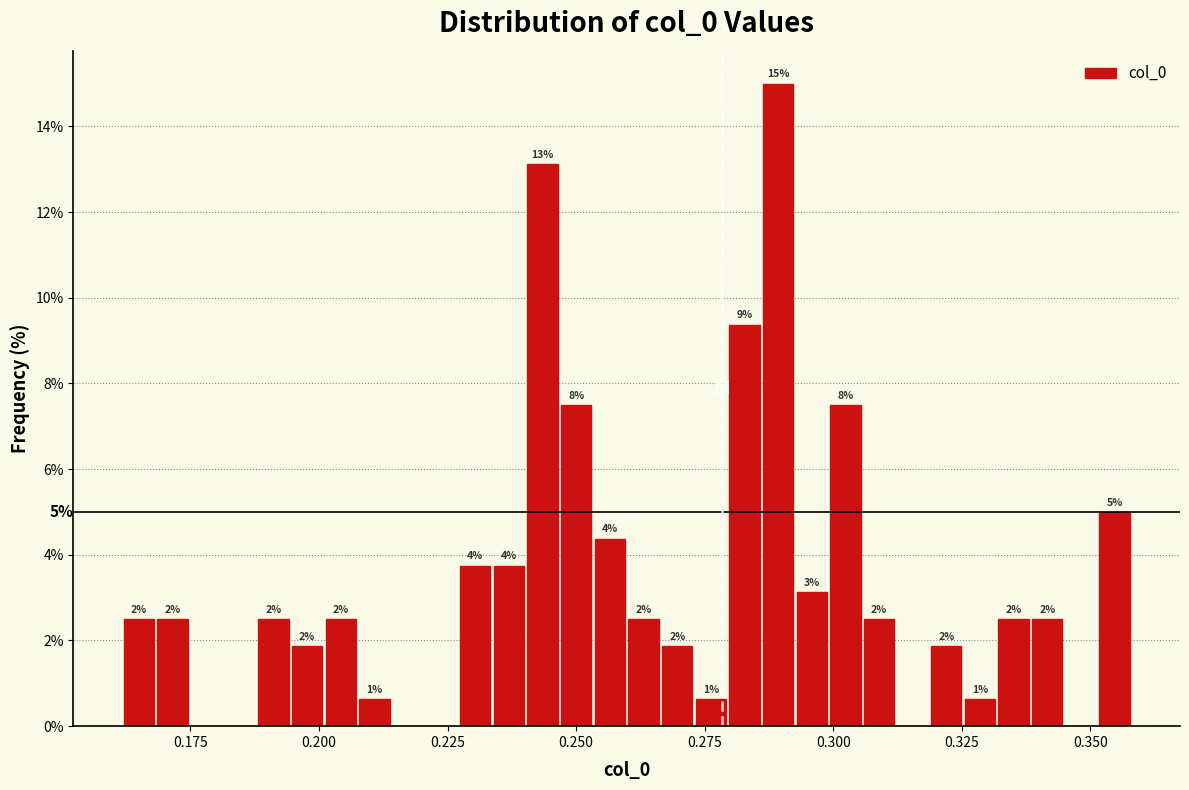

Around what value on the x-axis is the tallest bar? Give the approximate position of its centre, as read against the axis.

0.290